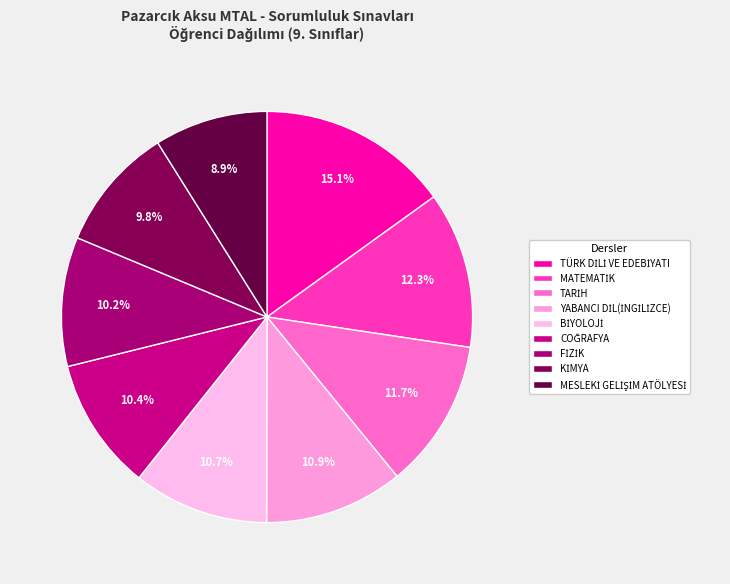

Is the sum of BİYOLOJİ and TARİH greater than half?

No